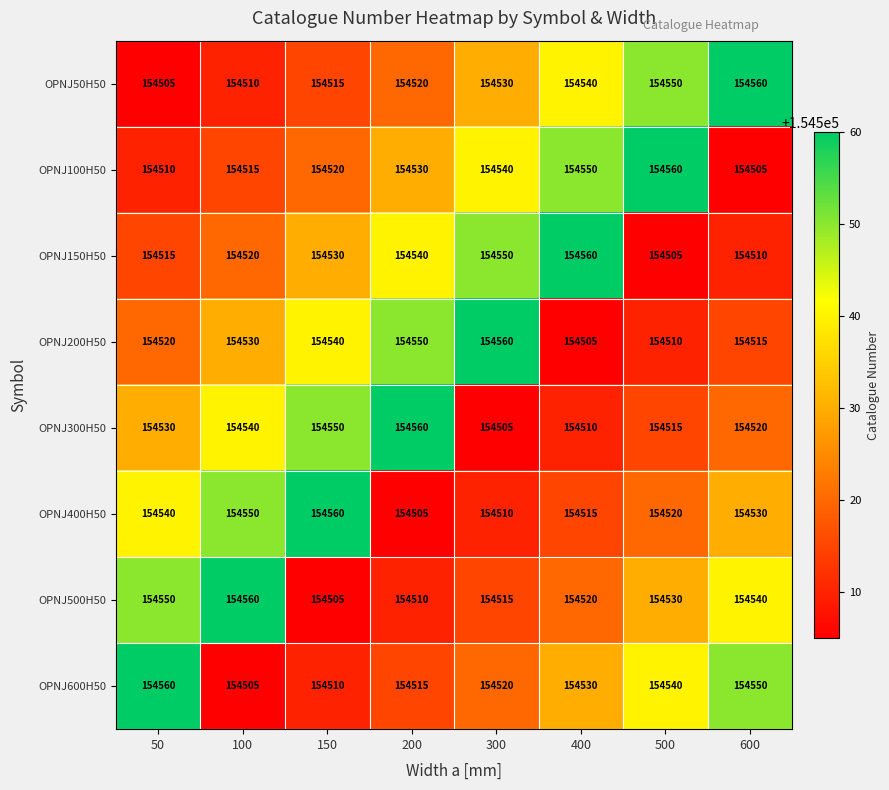

Is it true that OPNJ100H50 equals 154505 at 600?

True